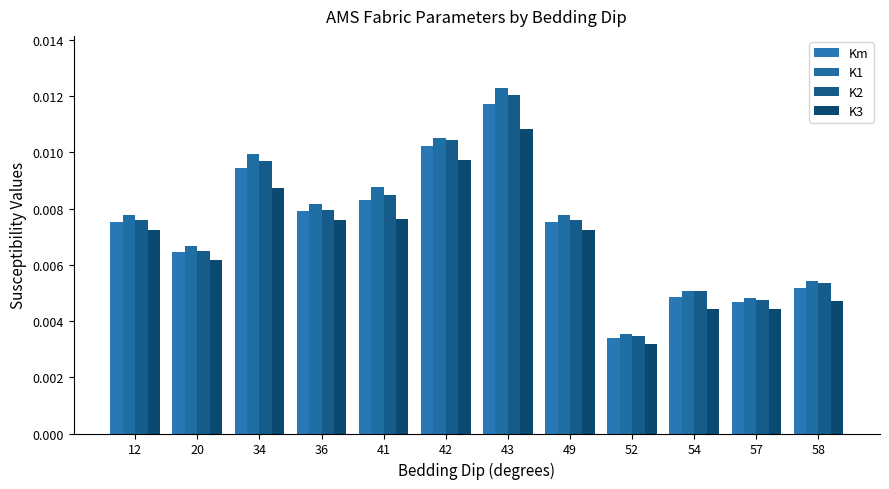

How many groups of bars are there?

12